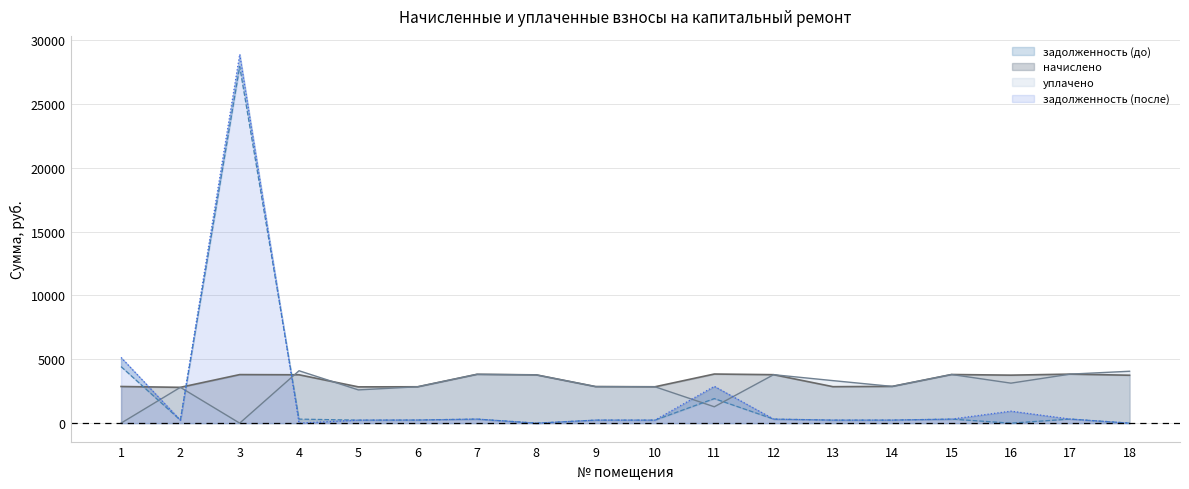

At which category does начислено reach its first local valley?

2